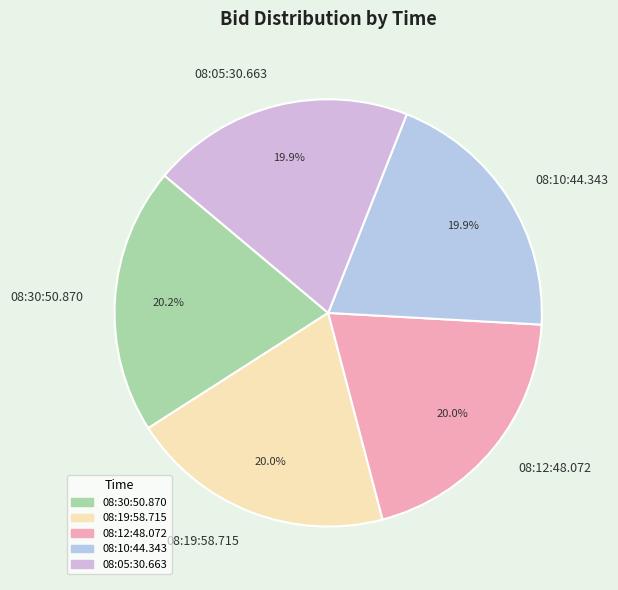

To the nearest percent, what is the combined percentage of 08:10:44.343 and 08:19:58.715?

40%